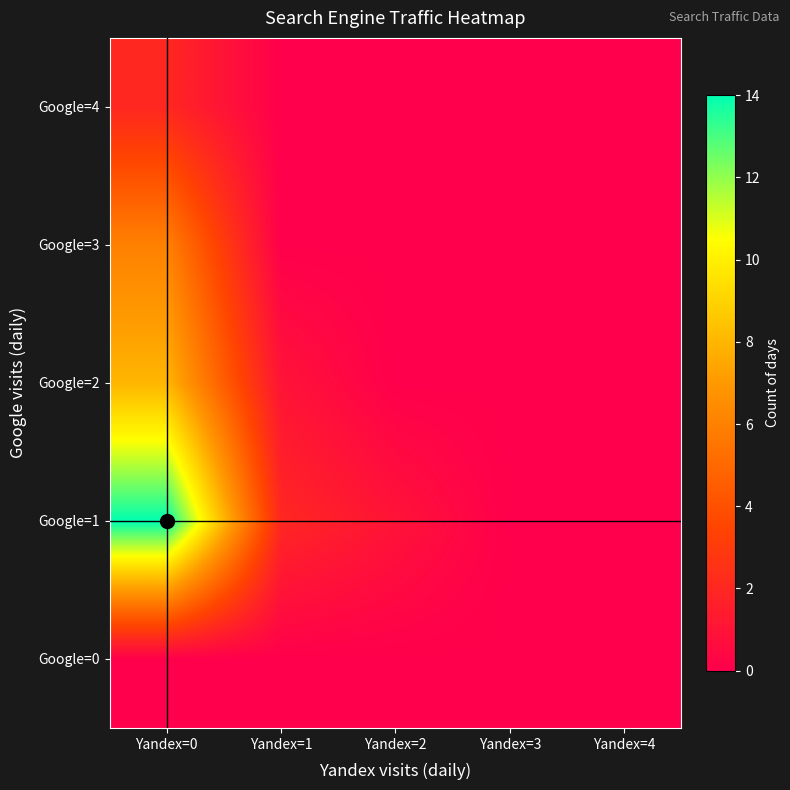

Reading left to right, transcribe all the data shown in this chart.

Google=0: Yandex=0=0	Yandex=1=0	Yandex=2=0	Yandex=3=0	Yandex=4=0
Google=1: Yandex=0=14	Yandex=1=2	Yandex=2=1	Yandex=3=0	Yandex=4=0
Google=2: Yandex=0=8	Yandex=1=1	Yandex=2=0	Yandex=3=0	Yandex=4=0
Google=3: Yandex=0=6	Yandex=1=0	Yandex=2=0	Yandex=3=0	Yandex=4=0
Google=4: Yandex=0=2	Yandex=1=0	Yandex=2=0	Yandex=3=0	Yandex=4=0